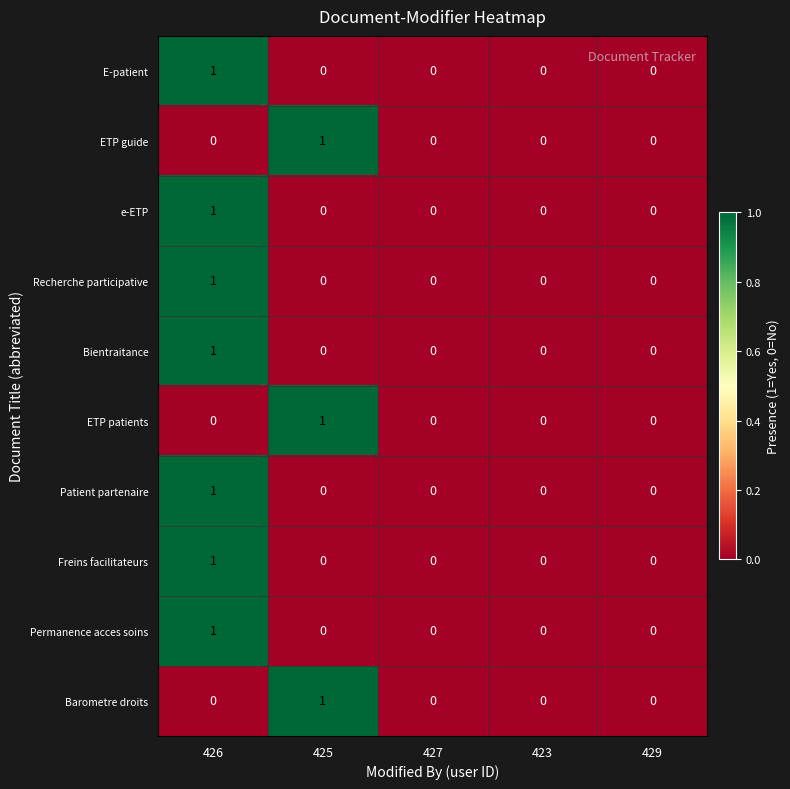

At which label does ETP patients reach its peak?

425